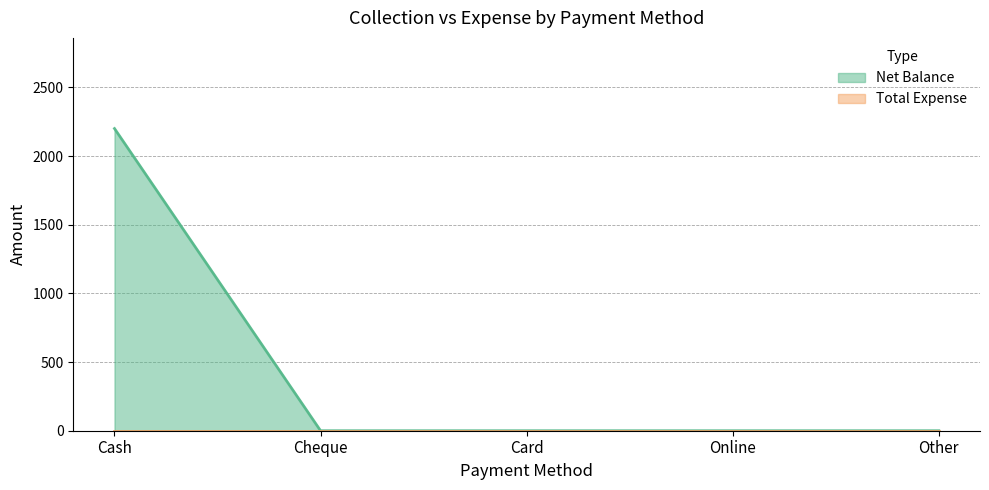

True or false: the data has more than 1 interior local peaks.

False